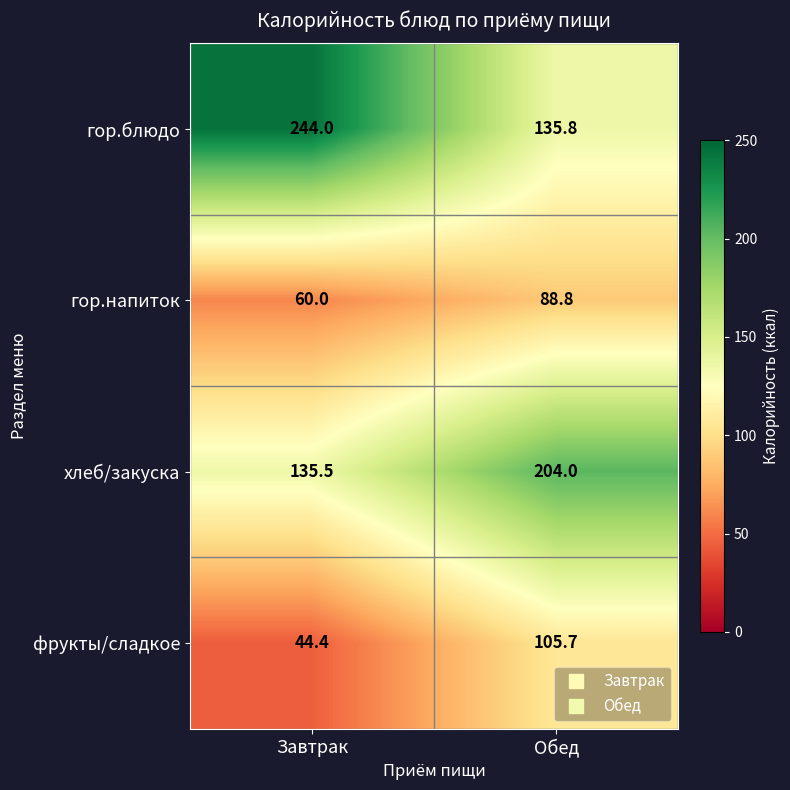

The value of хлеб/закуска at Завтрак is 135.5. True or false?

True